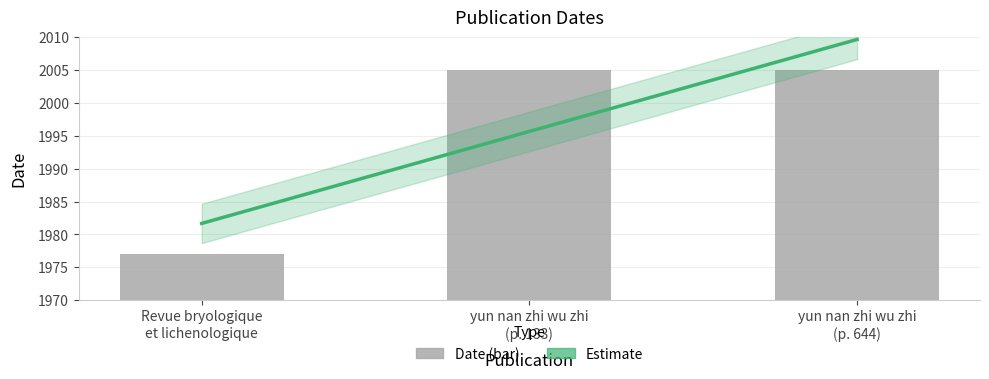

How many data points are less than 2005?

1